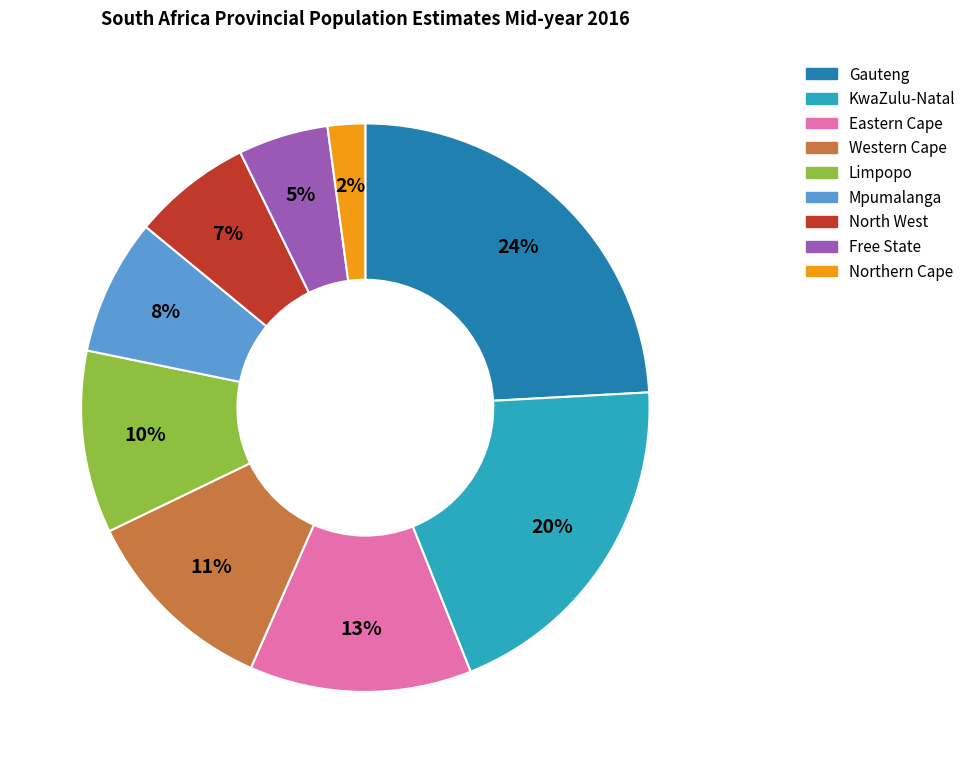

Is the sum of Gauteng and Northern Cape greater than half?

No